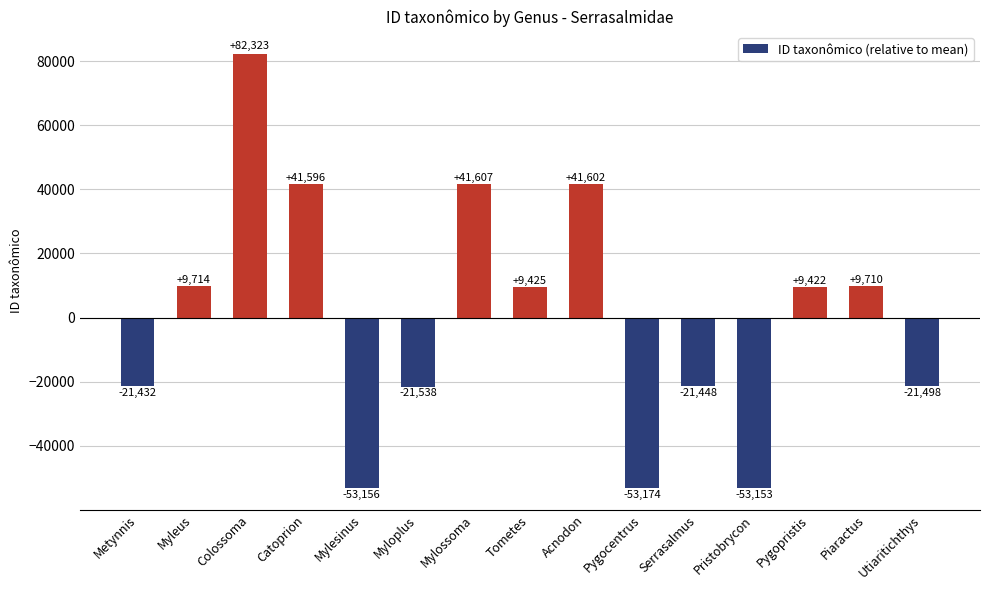

What is the value of the 9th bar from the left?

41602.5